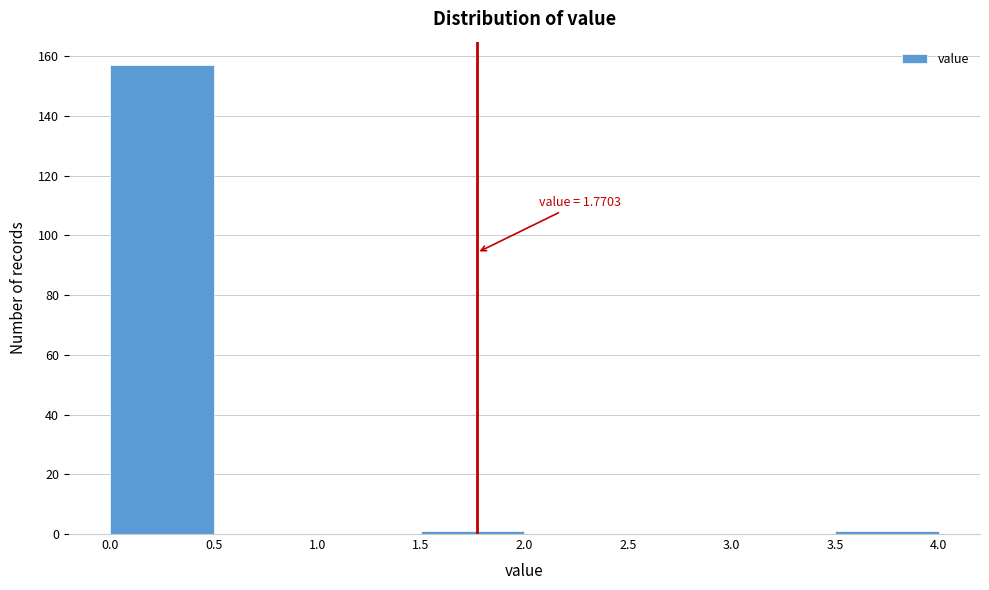

Over which range of the x-axis is the bar tallest?

0.0 to 0.5